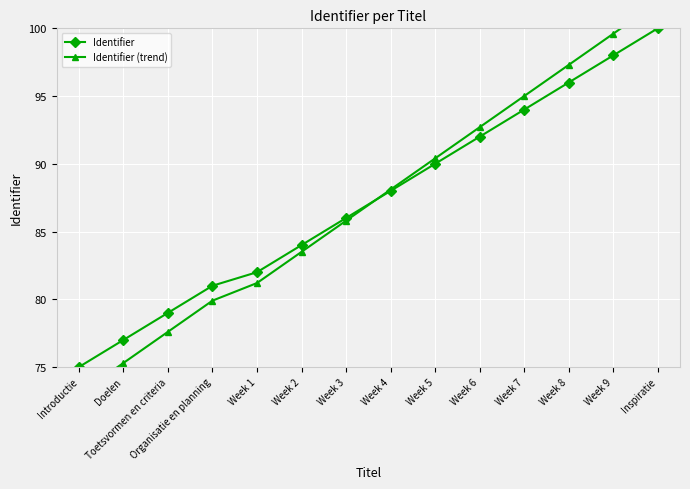

Reading left to right, extract all data points from this chart.

Identifier: Introductie=75.0	Doelen=77.0	Toetsvormen en criteria=79.0	Organisatie en planning=81.0	Week 1=82.0	Week 2=84.0	Week 3=86.0	Week 4=88.0	Week 5=90.0	Week 6=92.0	Week 7=94.0	Week 8=96.0	Week 9=98.0	Inspiratie=100.0
Identifier (trend): Introductie=73.0	Doelen=75.3	Toetsvormen en criteria=77.6	Organisatie en planning=79.9	Week 1=81.2	Week 2=83.5	Week 3=85.8	Week 4=88.1	Week 5=90.4	Week 6=92.7	Week 7=95.0	Week 8=97.3	Week 9=99.6	Inspiratie=101.9